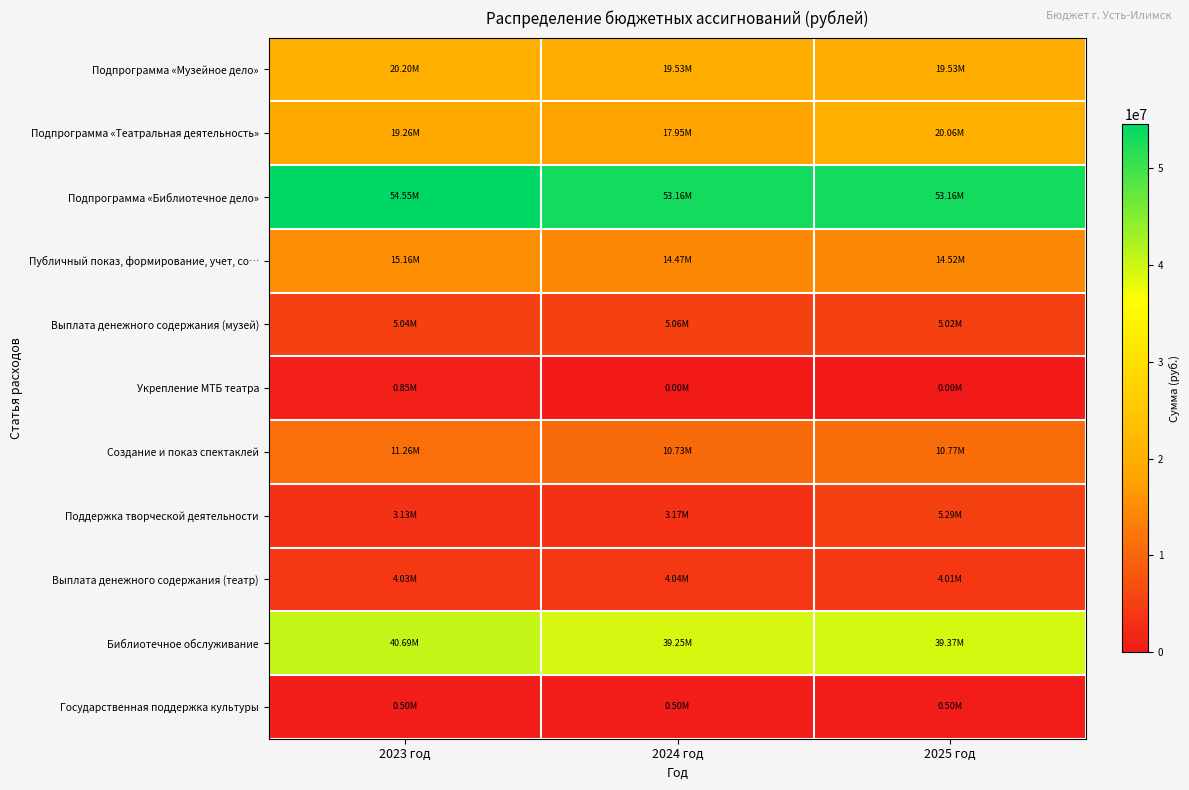

At which category is the sum across all series the highest?

2023 год